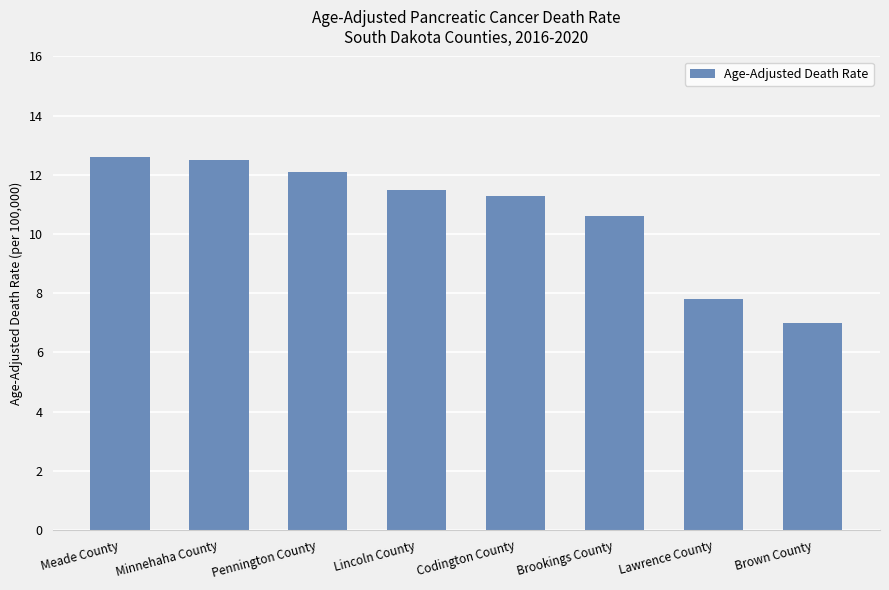

Where does the data first go above 11?

Meade County